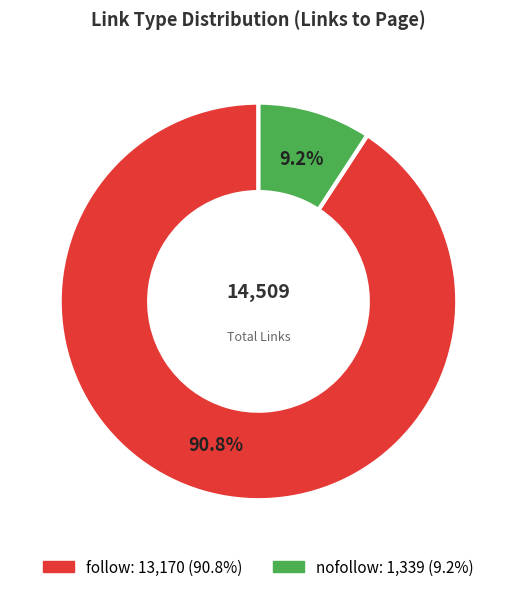

Is there a majority slice in this chart?

Yes